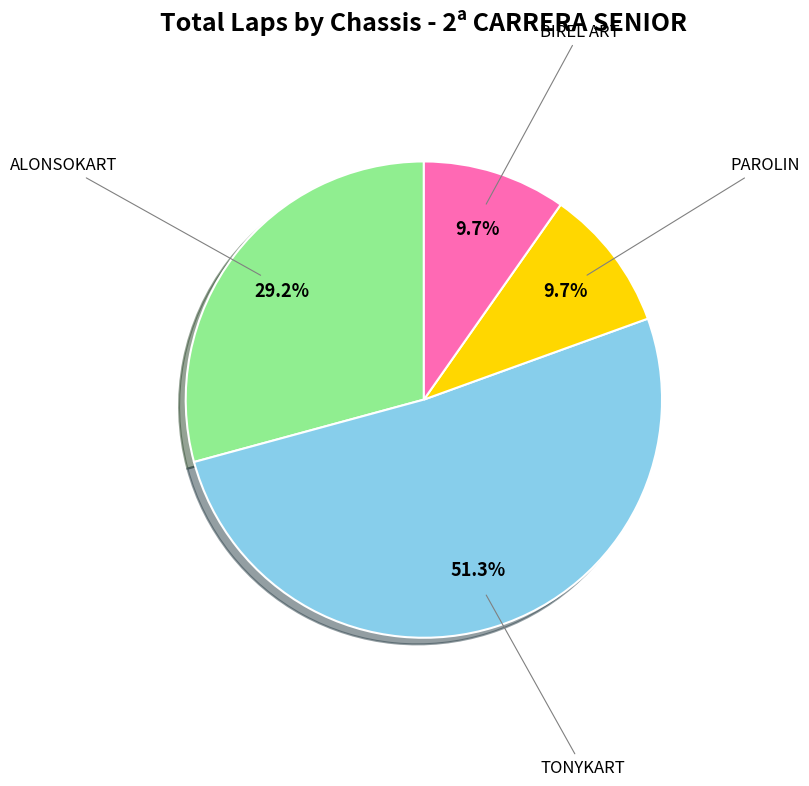

To the nearest percent, what is the difference between the largest and smallest slice percentages?

42%